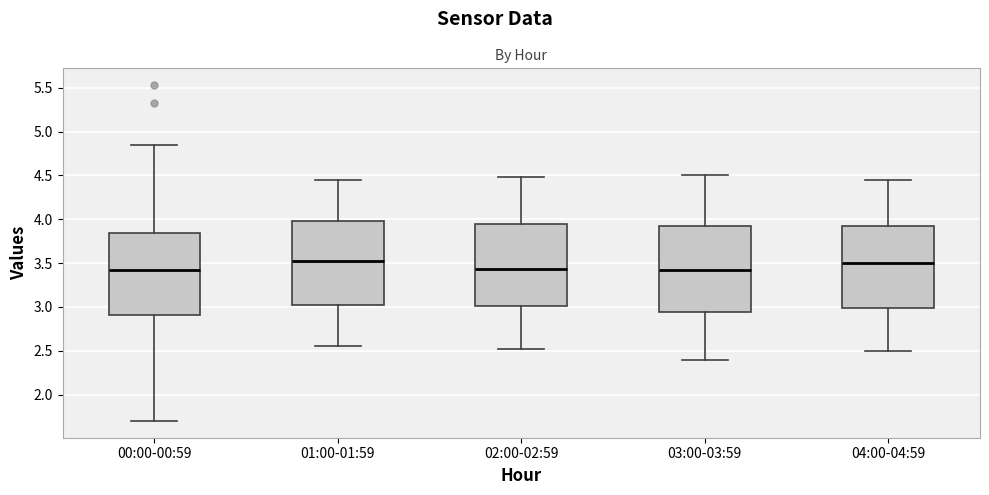

Reading left to right, transcribe this box plot: for each box, give where its median line is, the range the box spans, and where its two whiskers end, as read against the y-axis. The values are not printed on the chart, so give them approximately, as read against the axis.

00:00-00:59: median 3.40, box 2.90 to 3.85, whiskers 1.70 to 4.85
01:00-01:59: median 3.55, box 3.05 to 4.00, whiskers 2.55 to 4.45
02:00-02:59: median 3.45, box 3.00 to 3.95, whiskers 2.50 to 4.50
03:00-03:59: median 3.45, box 2.95 to 3.95, whiskers 2.40 to 4.50
04:00-04:59: median 3.50, box 3.00 to 3.95, whiskers 2.50 to 4.45